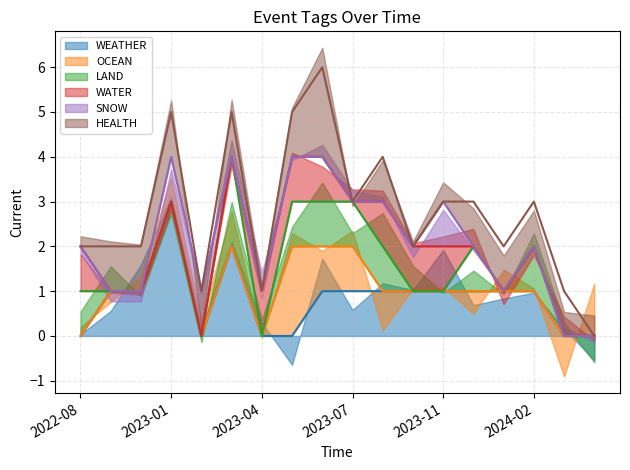

Does the chart display data point markers on the line(s)?

No